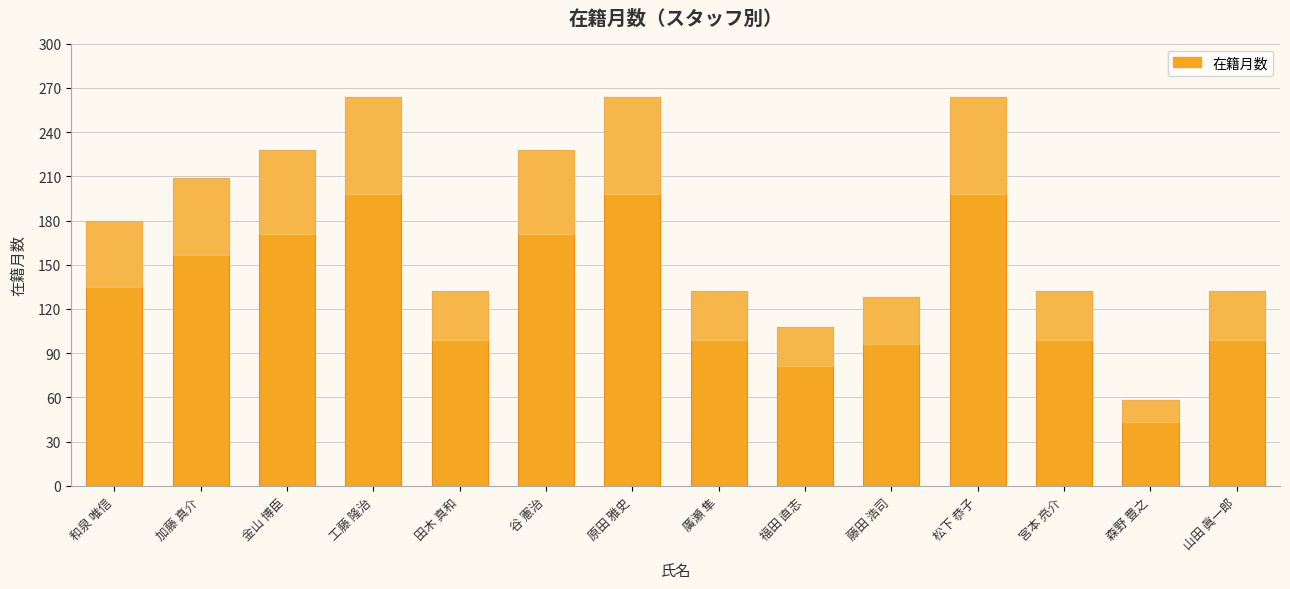

Reading right to left, extract all data points from this chart.

山田 眞一郎=132	森野 豊之=58	宮本 亮介=132	松下 恭子=264	藤田 浩司=128	福田 直志=108	廣瀬 隼=132	原田 雅史=264	谷 憲治=228	田木 真和=132	工藤 隆治=264	金山 博臣=228	加藤 真介=209	和泉 唯信=180